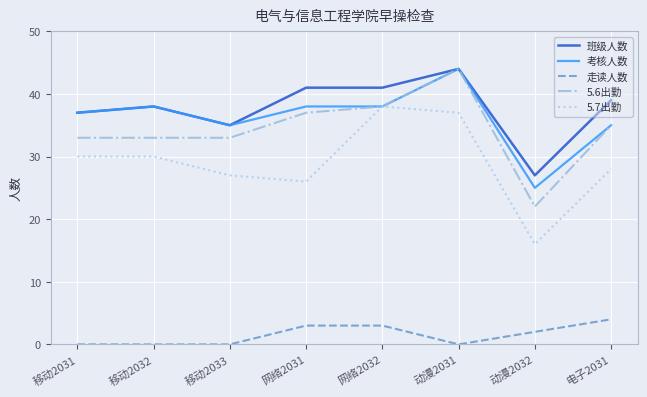

At which category does 班级人数 reach its first local peak?

移动2032